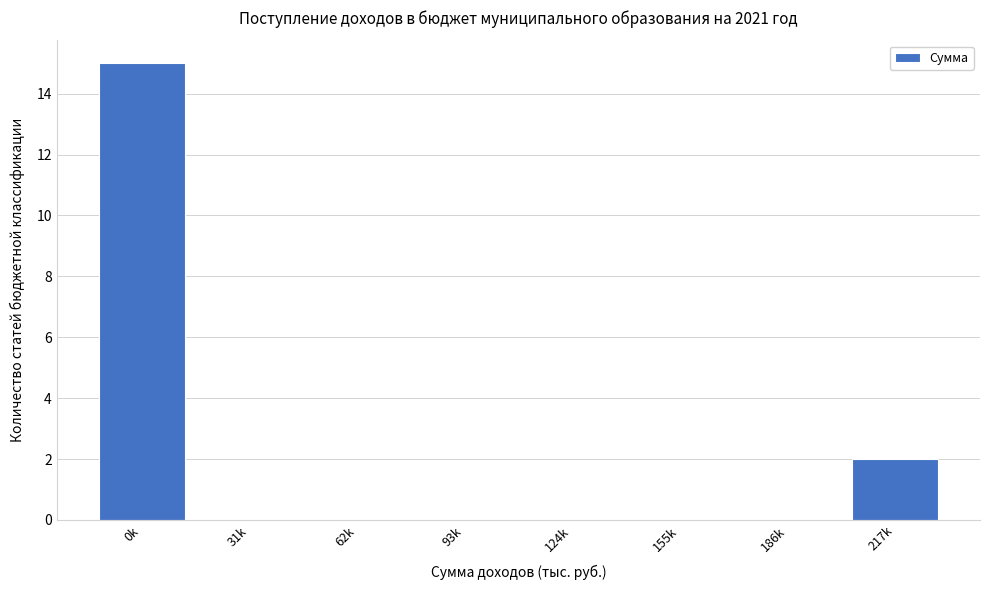

Reading left to right, list all the values displayed in this chart.

0k=15	31k=0	62k=0	93k=0	124k=0	155k=0	186k=0	217k=2